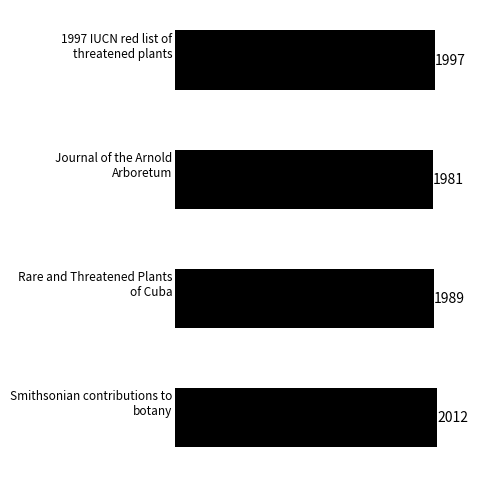

What is the sum of all values?

7979